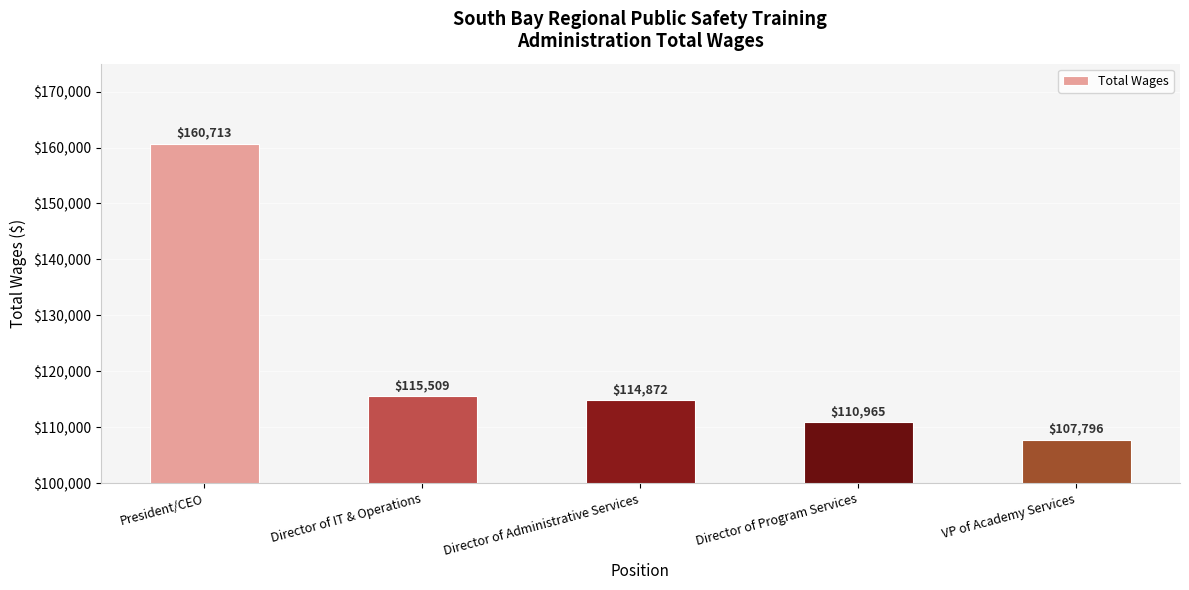

At which label does the data first exceed 114872?

President/CEO